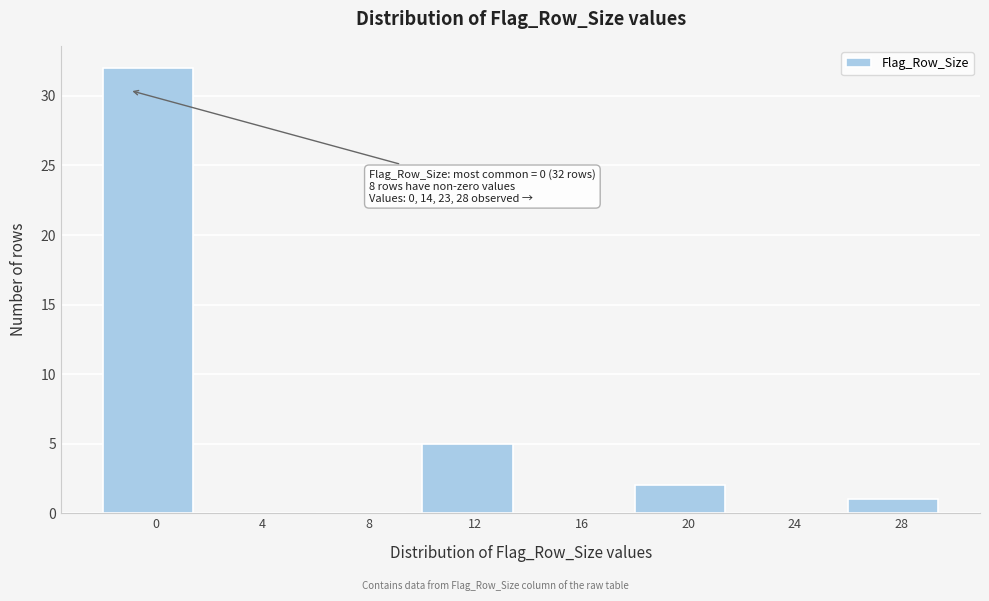

Reading left to right, list all the values displayed in this chart.

0=32	4=0	8=0	12=5	16=0	20=2	24=0	28=1